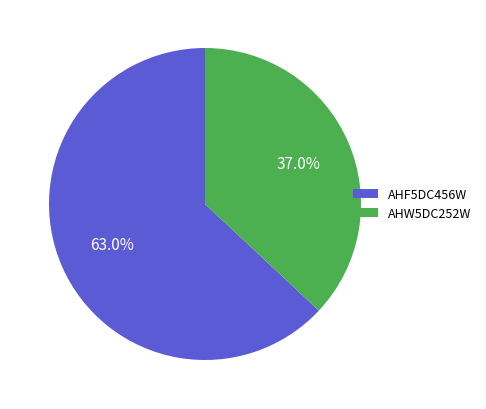

To the nearest percent, what is the difference between the AHW5DC252W and AHF5DC456W slice percentages?

26%